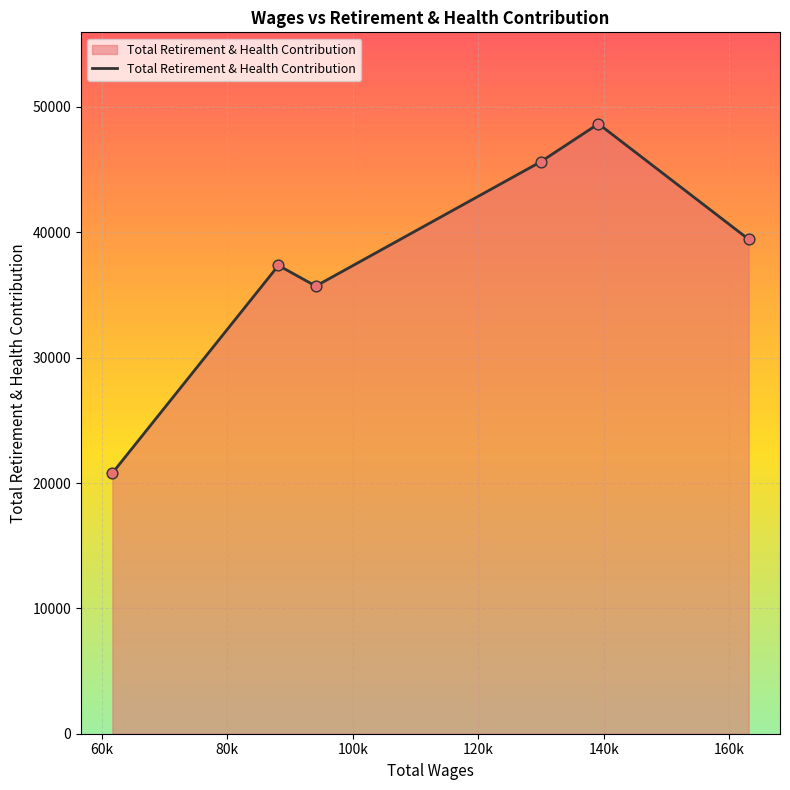

What is the greatest value displayed?

48654